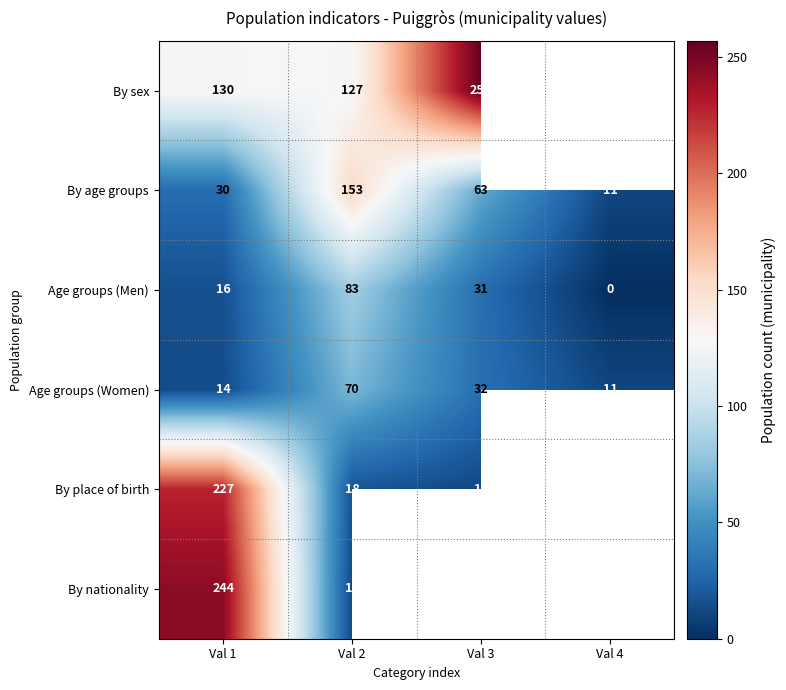

How many positive values does the Age groups (Men) series have?

3